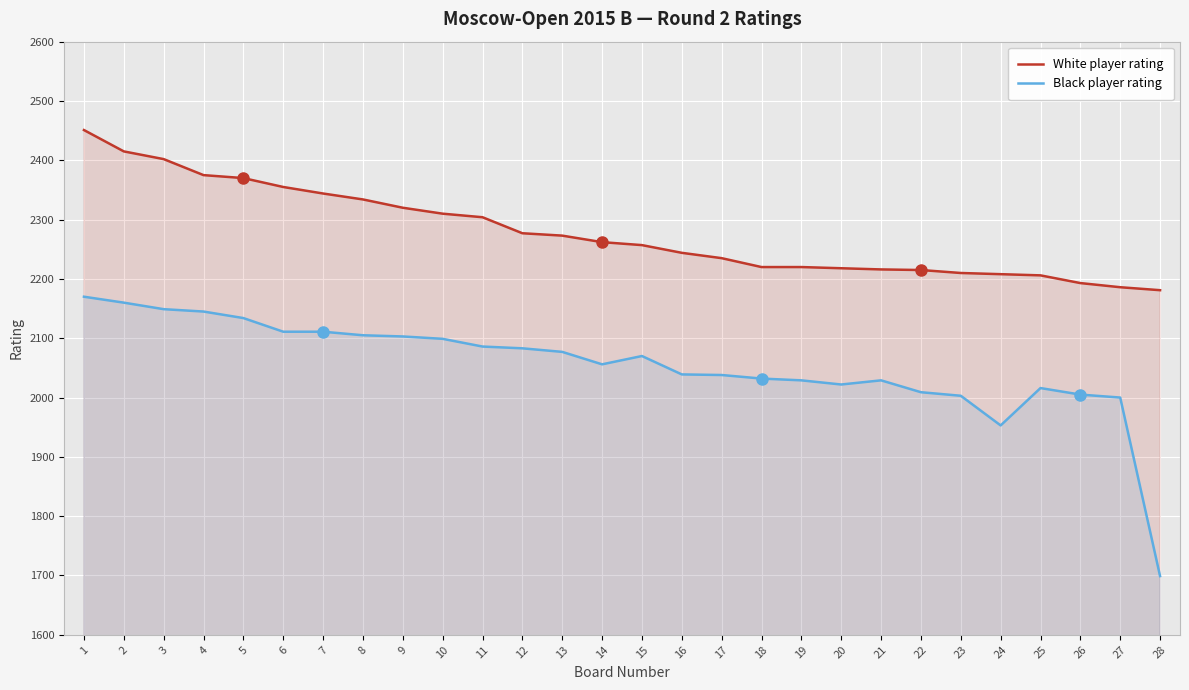

What is the total value across all series at 27?

4186